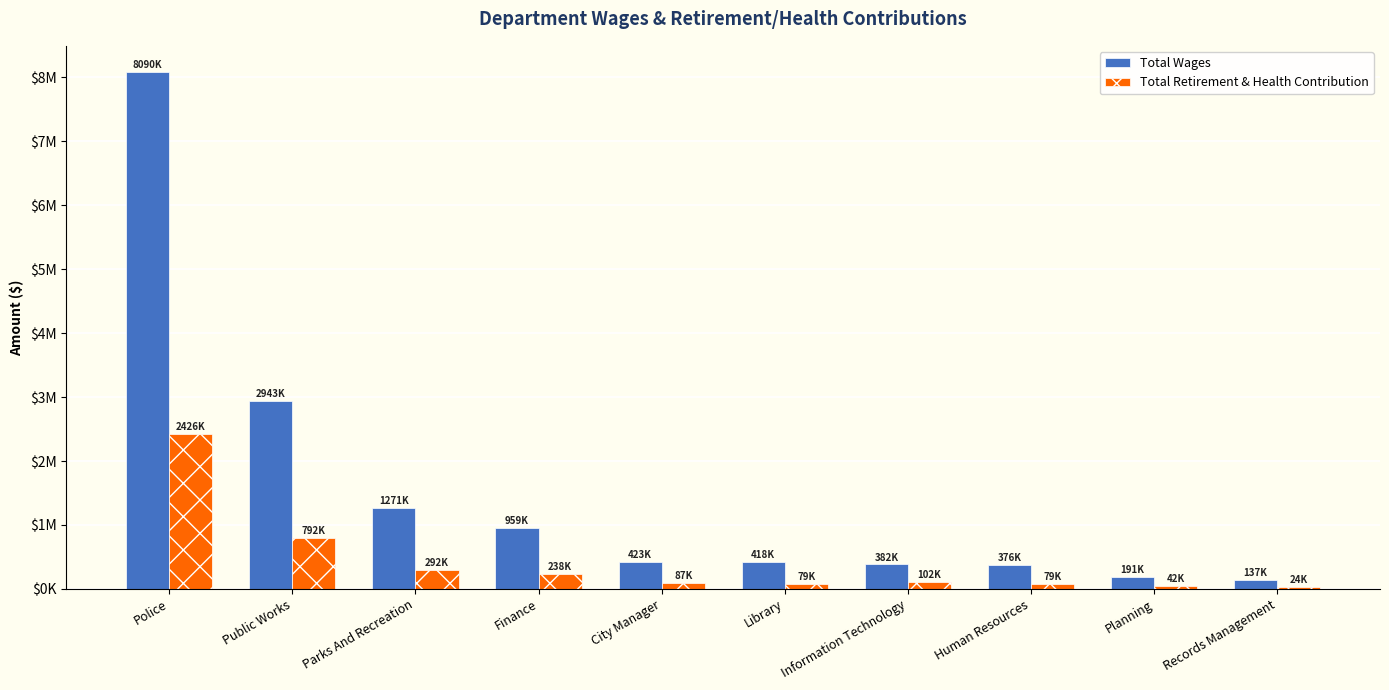

Reading left to right, what are all the values shown in this chart?

Total Wages: 8090375	2943270	1271435	959734	423543	418153	382160	376358	191960	137717
Total Retirement & Health Contribution: 2426403	792854	292005	238865	87046	79763	102581	79909	42049	24084